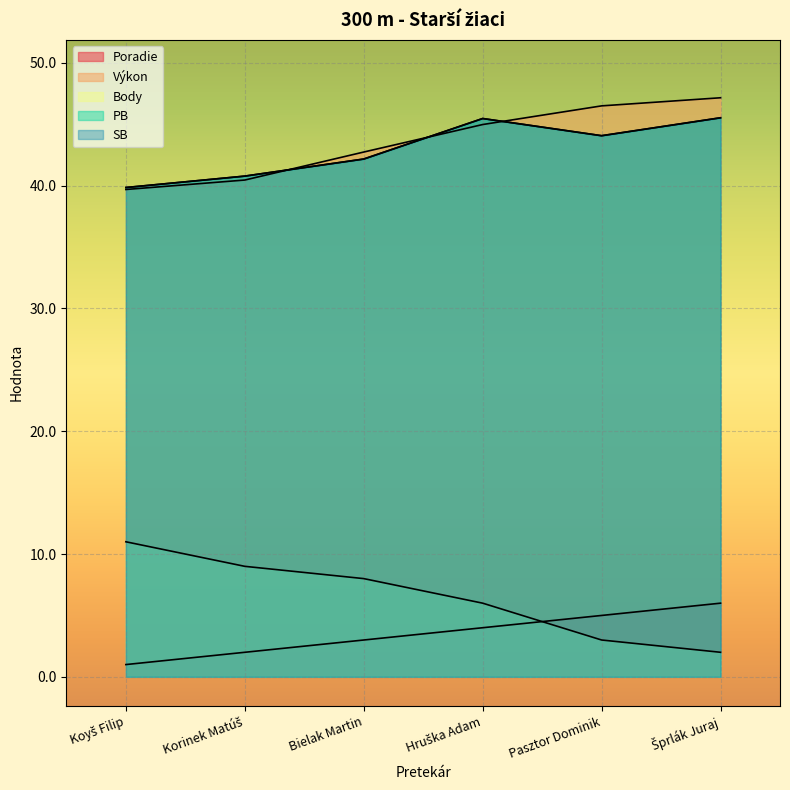

What is the value of the Poradie point at the 4th from the left?

4.0